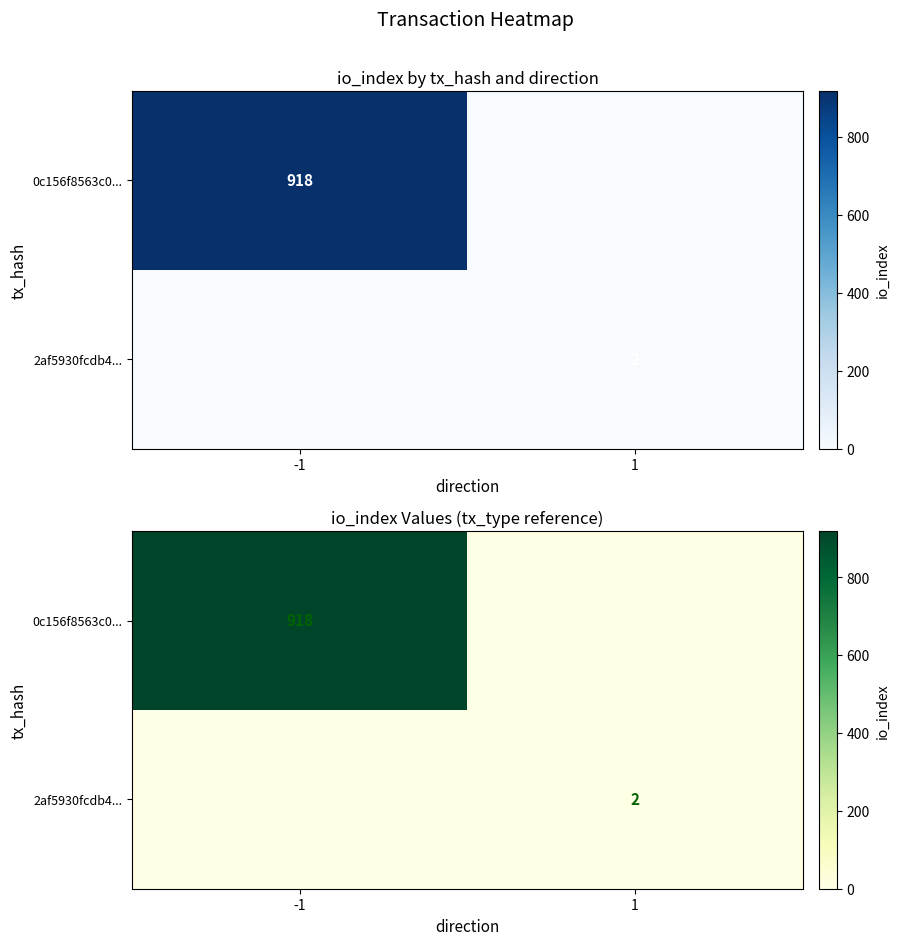

At which label does 2af5930fcdb4... reach its peak?

1